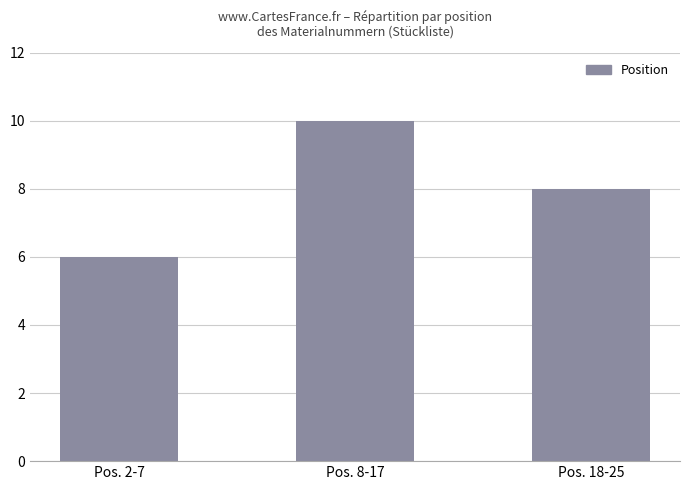

What is the minimum value shown in the chart?

6